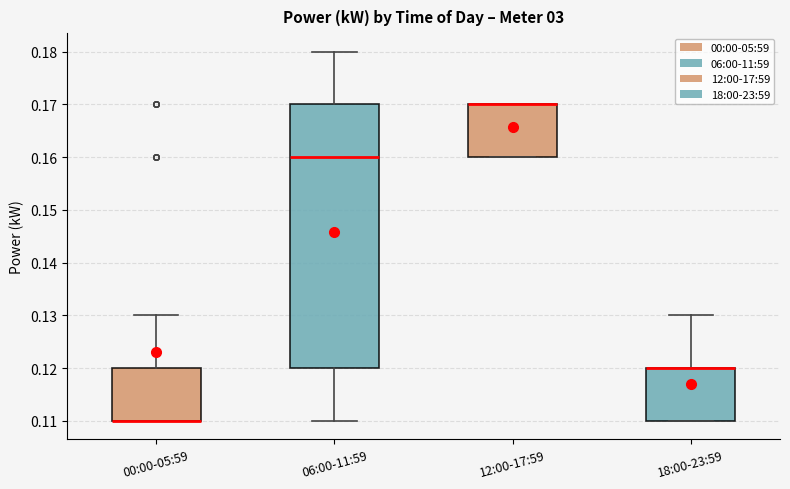

Reading left to right, transcribe this box plot: for each box, give where its median line is, the range the box spans, and where its two whiskers end, as read against the y-axis. The values are not printed on the chart, so give them approximately, as read against the axis.

00:00-05:59: median 0.11 (drawn on the box's lower edge), box 0.11 to 0.12, whiskers 0.11 to 0.13
06:00-11:59: median 0.16, box 0.12 to 0.17, whiskers 0.11 to 0.18
12:00-17:59: median 0.17 (drawn on the box's upper edge), box 0.16 to 0.17, whiskers 0.16 to 0.17
18:00-23:59: median 0.12 (drawn on the box's upper edge), box 0.11 to 0.12, whiskers 0.11 to 0.13